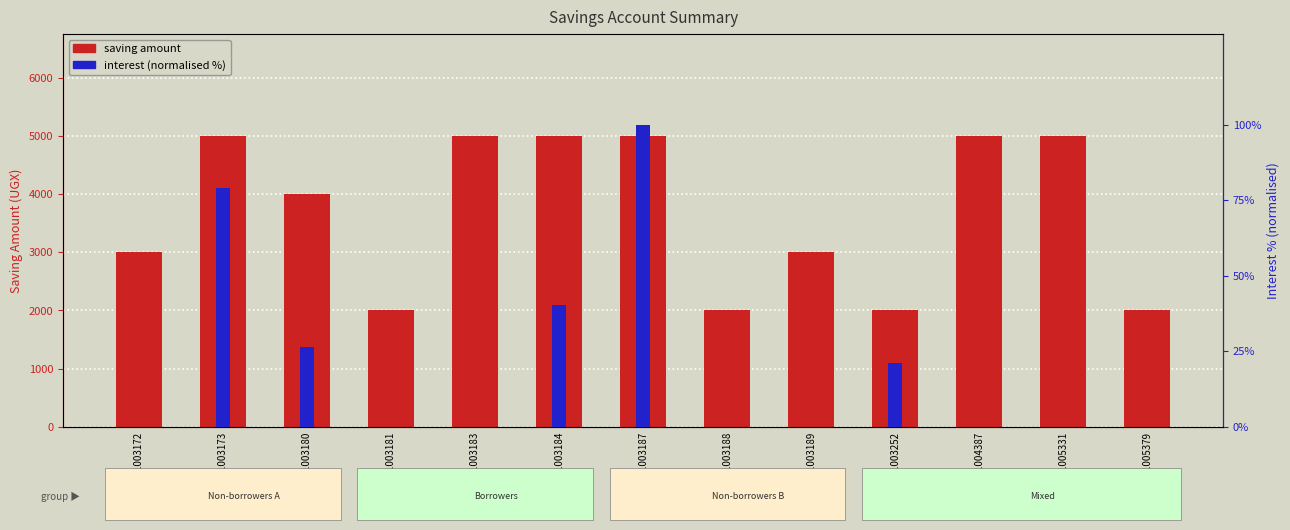

Rank the series by their average value, from highest to lowest.

saving amount, interest (normalised)